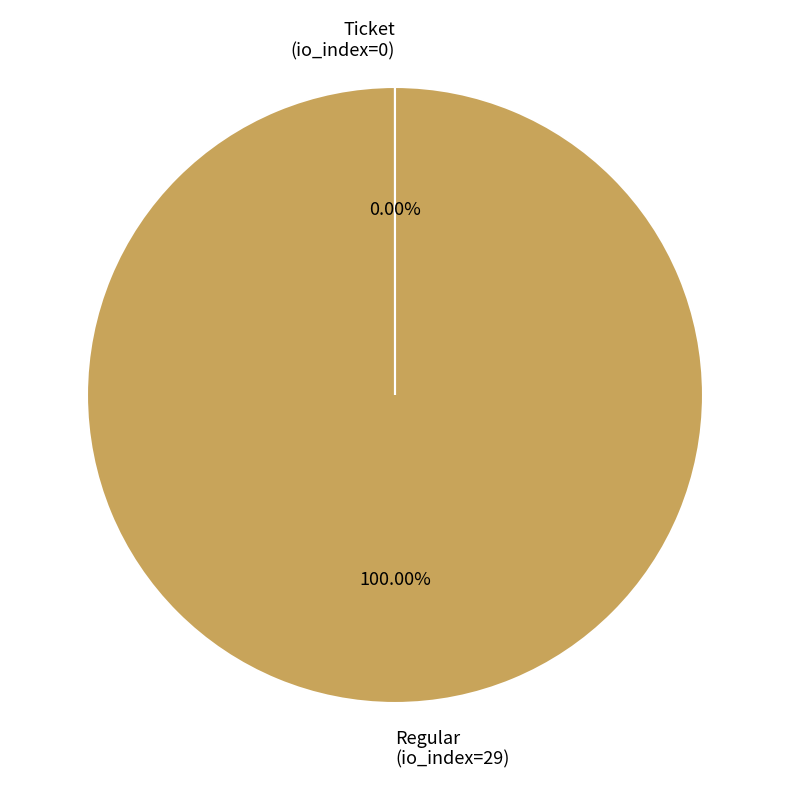

Does any single category account for the majority?

Yes